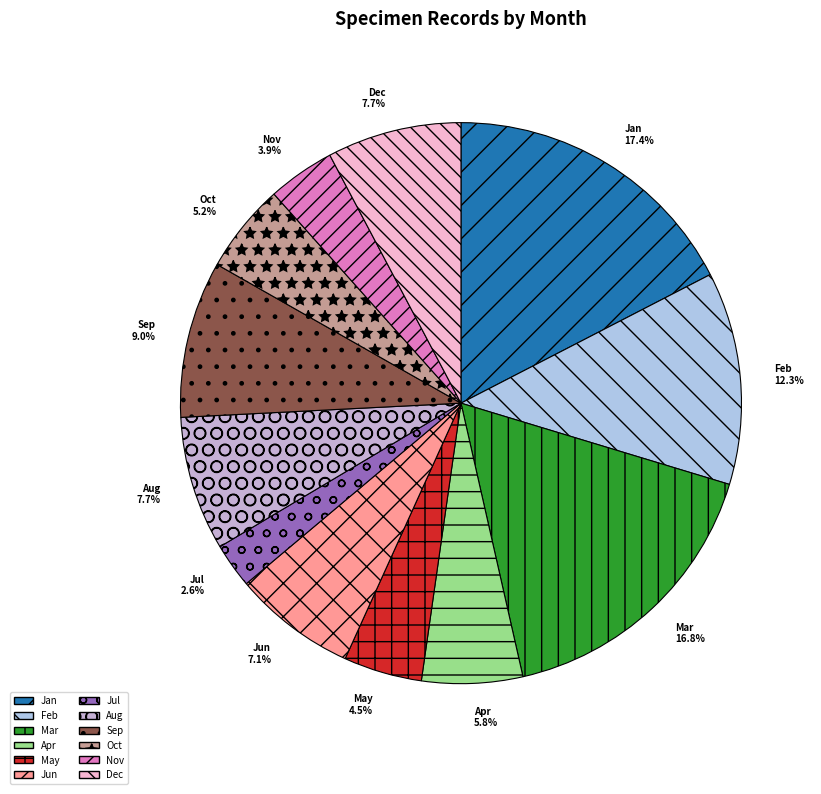

Which has a higher value, Jan or Feb?

Jan